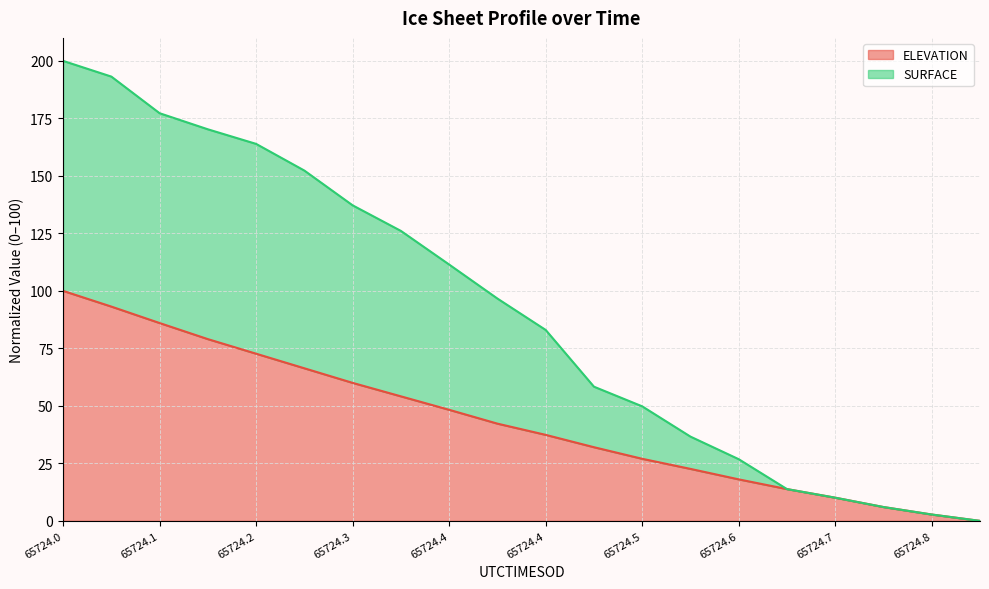

Where is SURFACE nearest to the value 100?

65724.3947